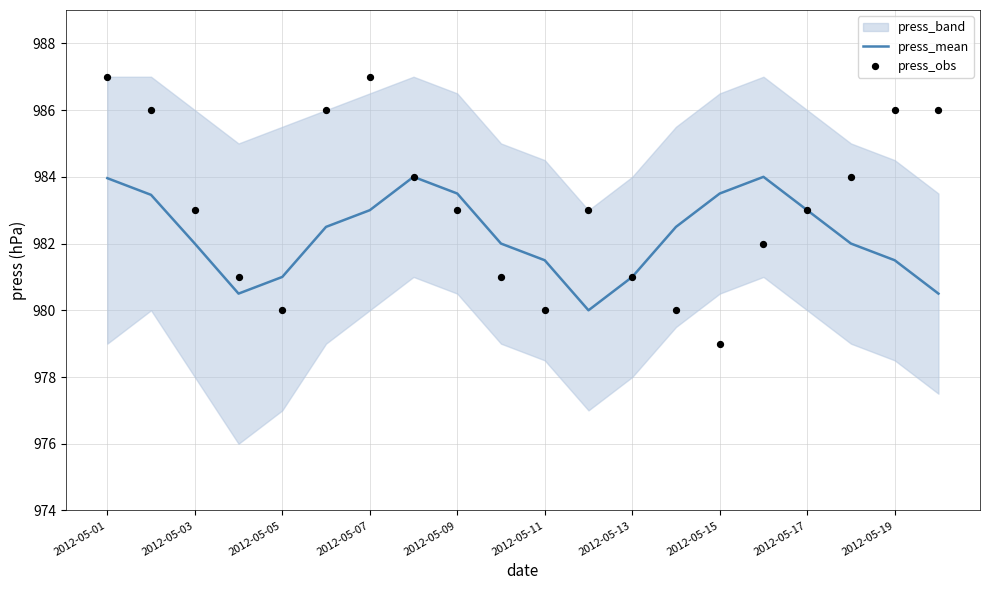

Which series has the largest total across all categories?

press_obs